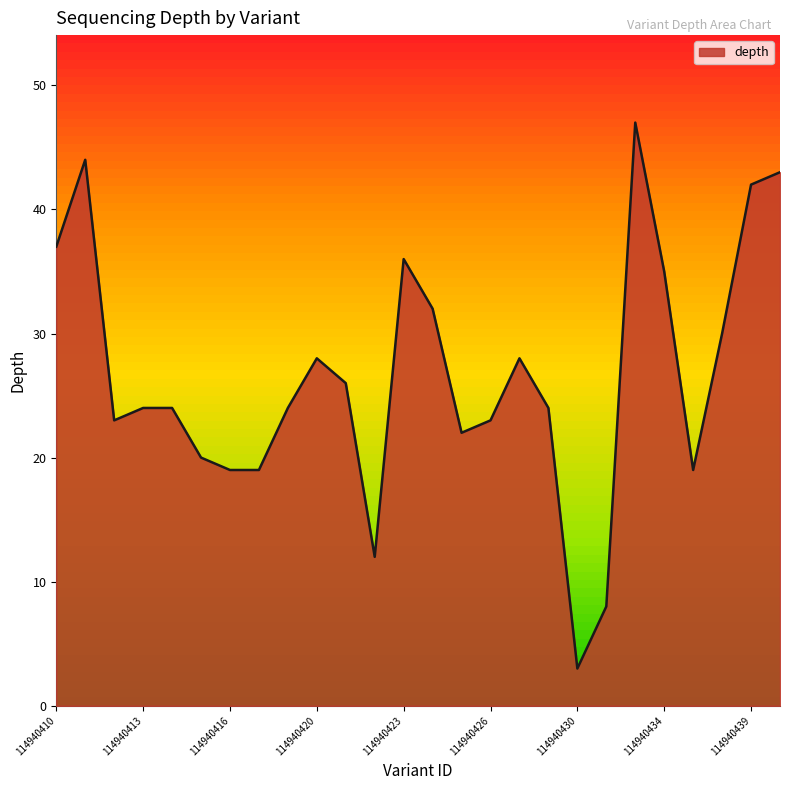

What is the maximum value shown in the chart?

47